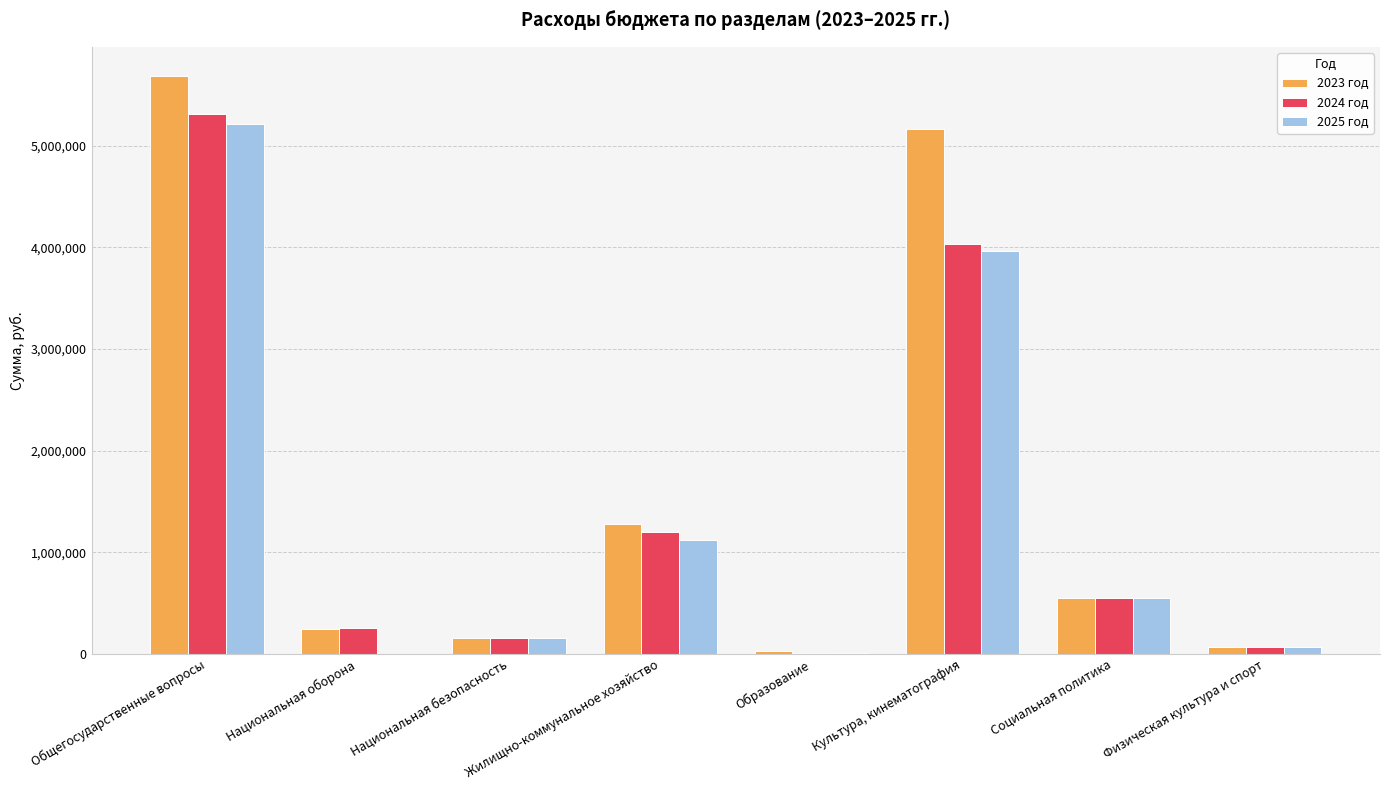

At which label does 2023 год reach its peak?

Общегосударственные вопросы